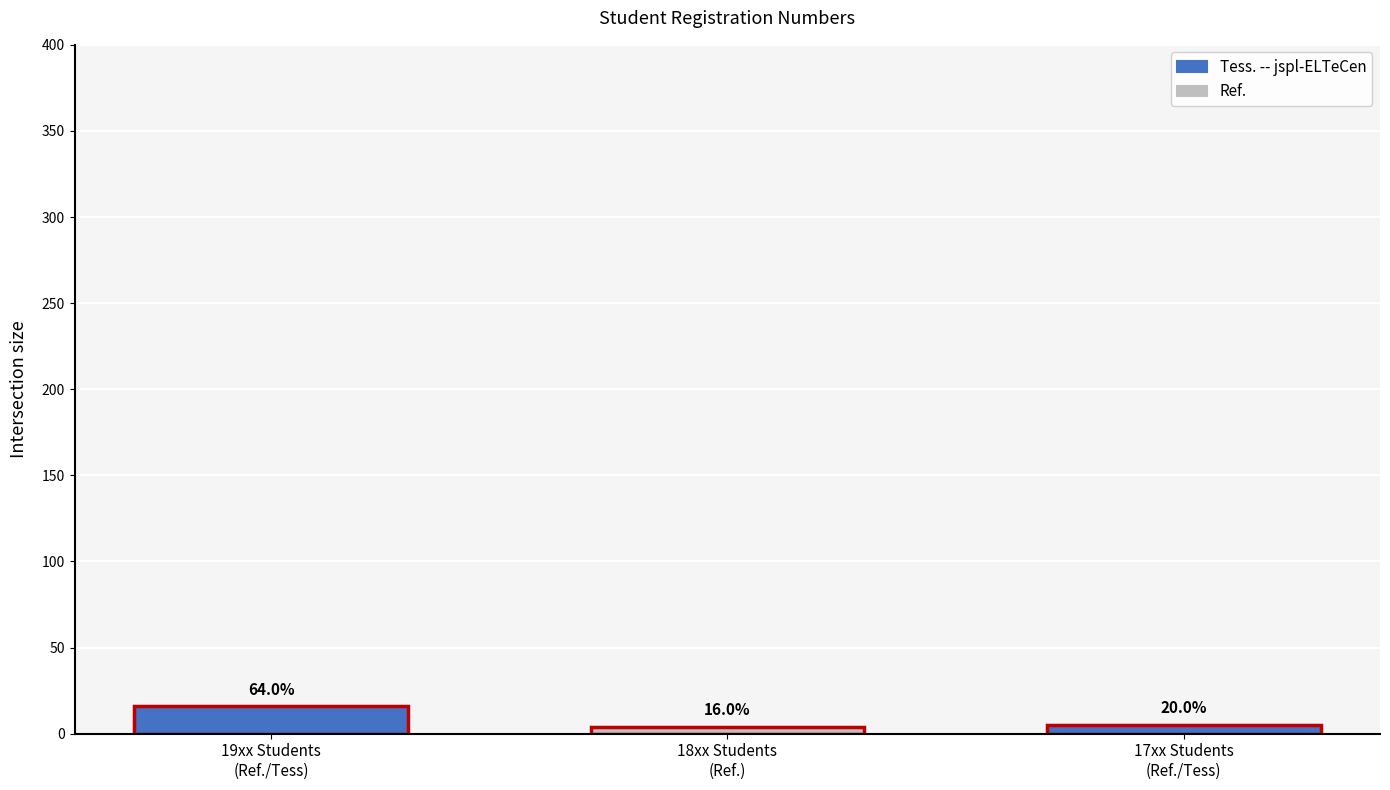

How many series are shown in this chart?

2